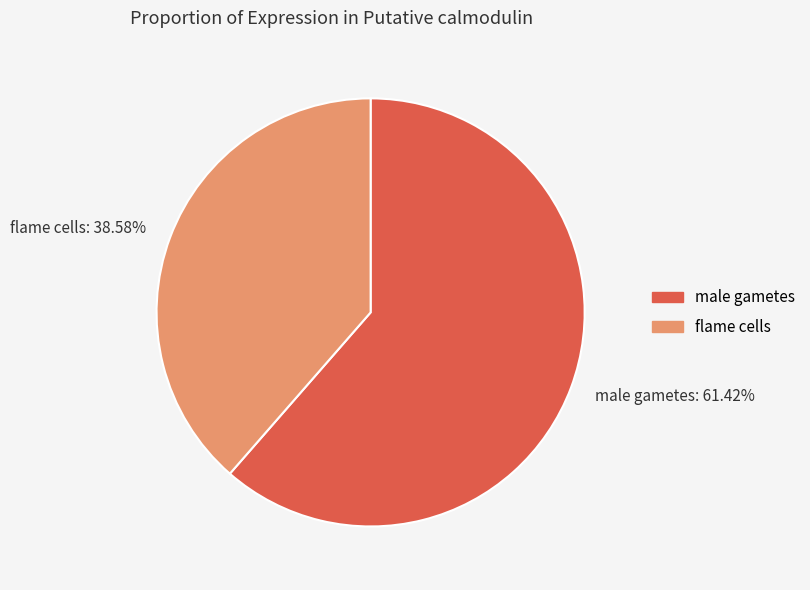

How many segments does this pie chart have?

2